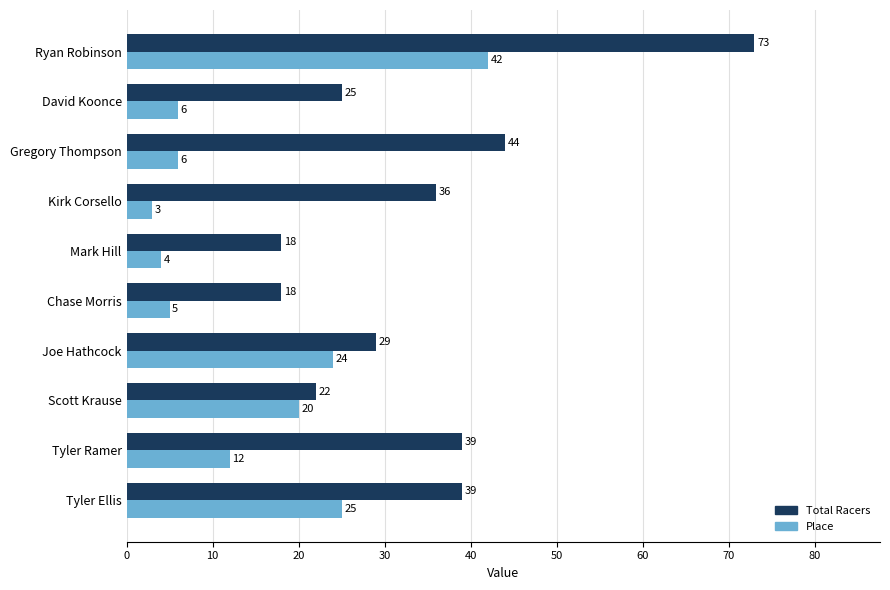

What is the average value of the Total Racers series?

34